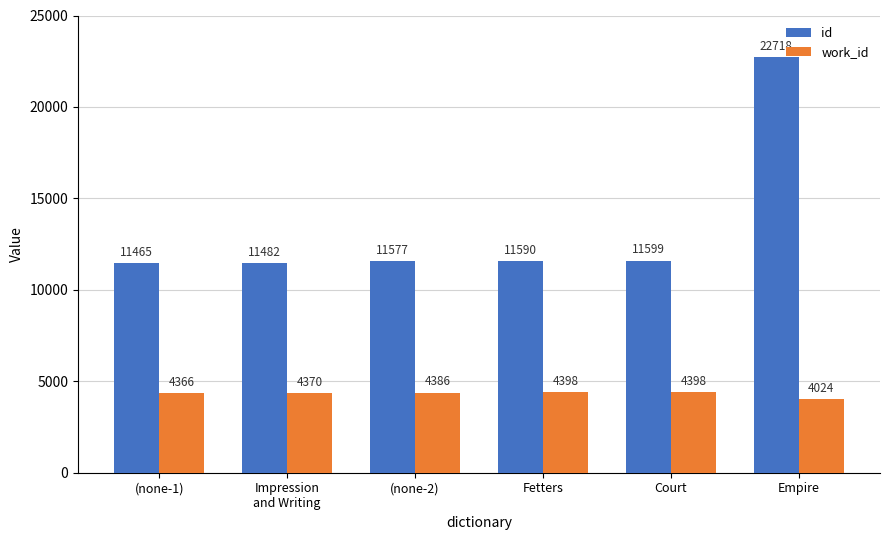

True or false: work_id has a value of 4024 at Empire.

True